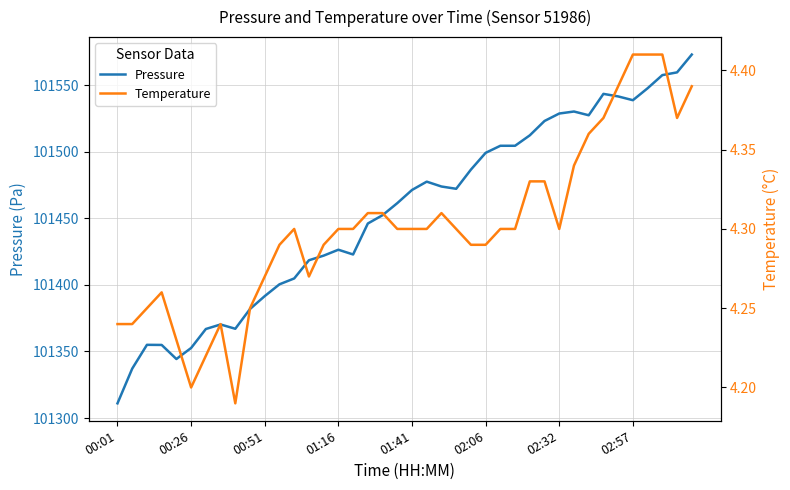

What is the difference between the maximum and second lowest values in the Temperature series?

0.2